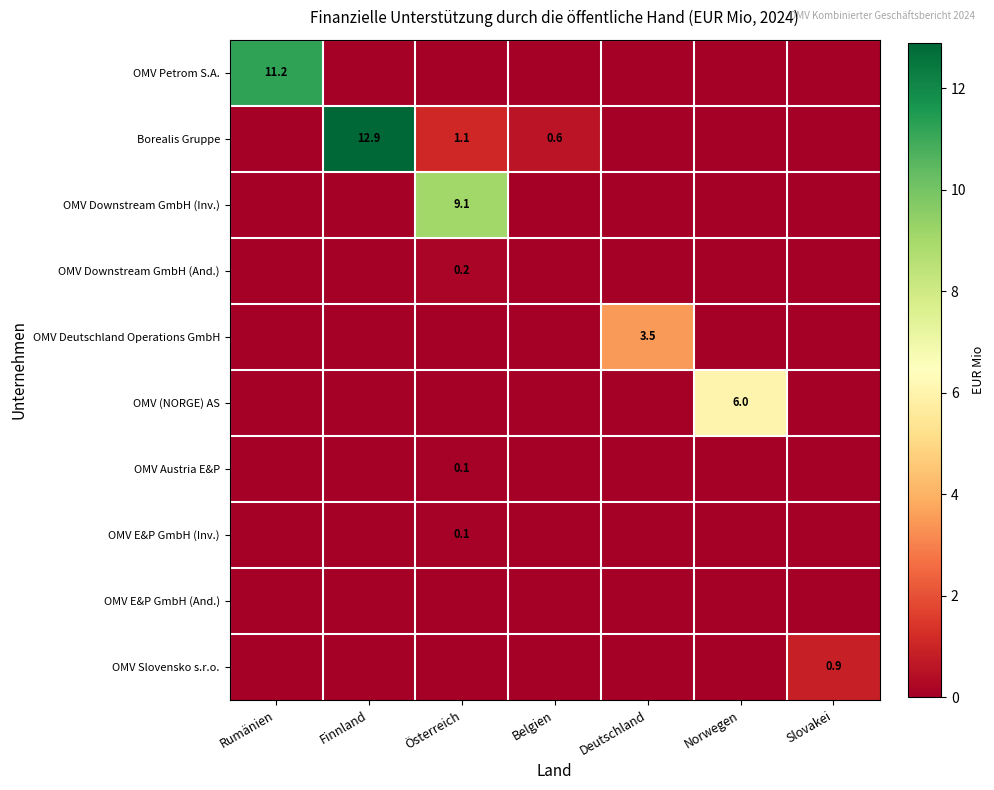

The OMV Austria E&P series shows 0.1 at Österreich. True or false?

True